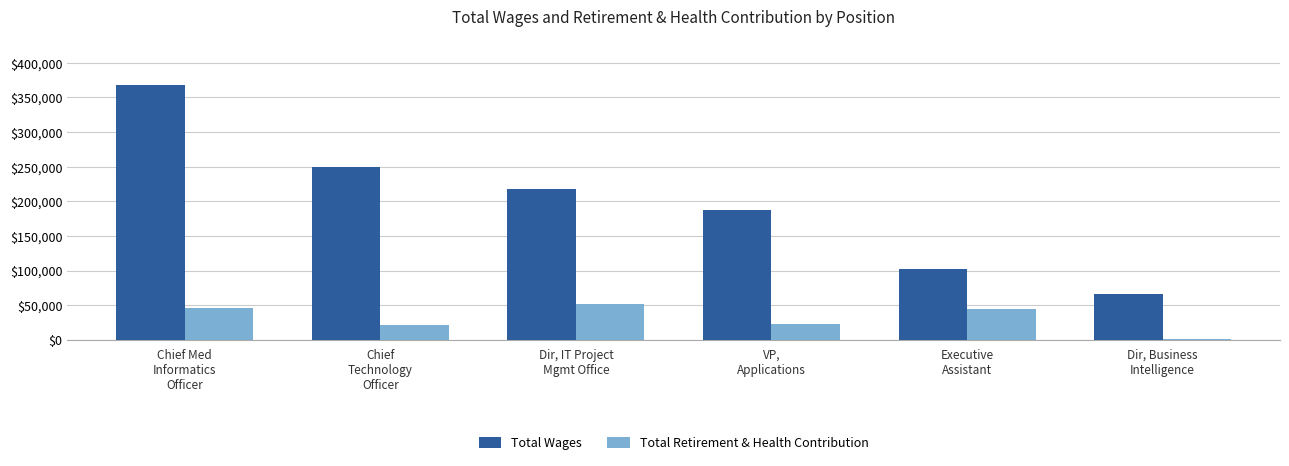

List the series in order of their peak value, lowest first.

Total Retirement & Health Contribution, Total Wages